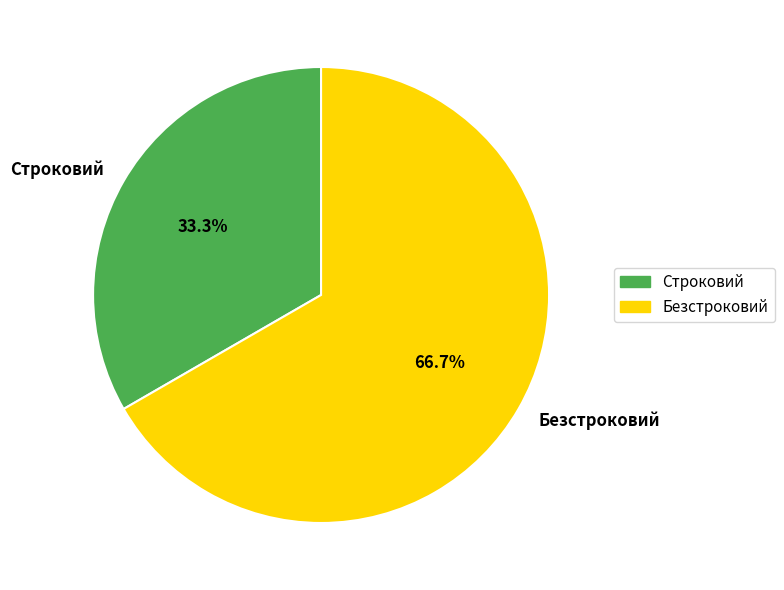

True or false: Строковий accounts for 25% of the total.

False